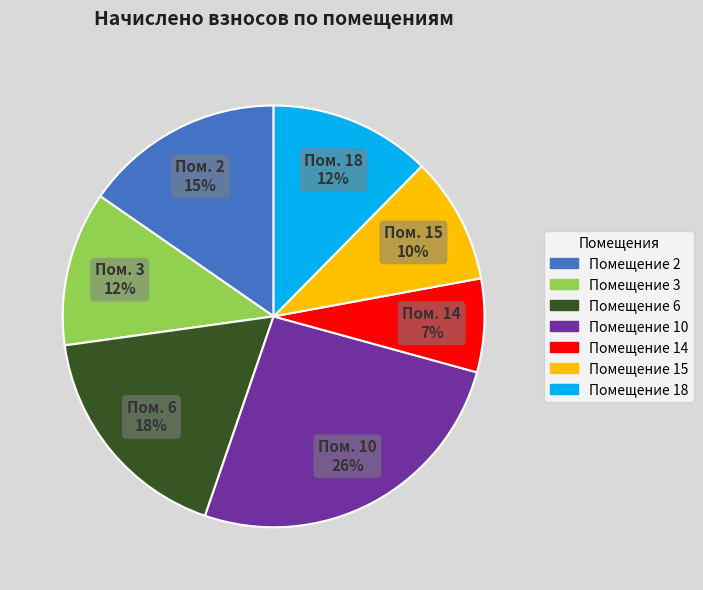

To the nearest percent, what is the average slice percentage?

14%